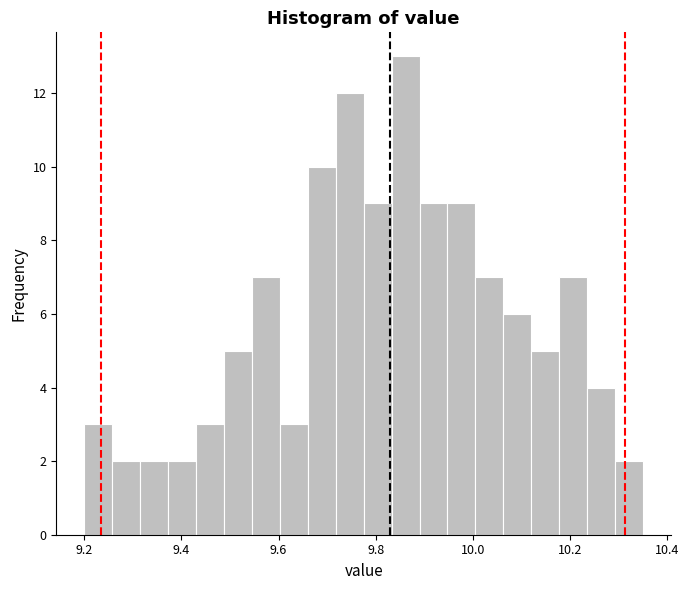

Around what value on the x-axis is the tallest bar? Give the approximate position of its centre, as read against the axis.

9.86